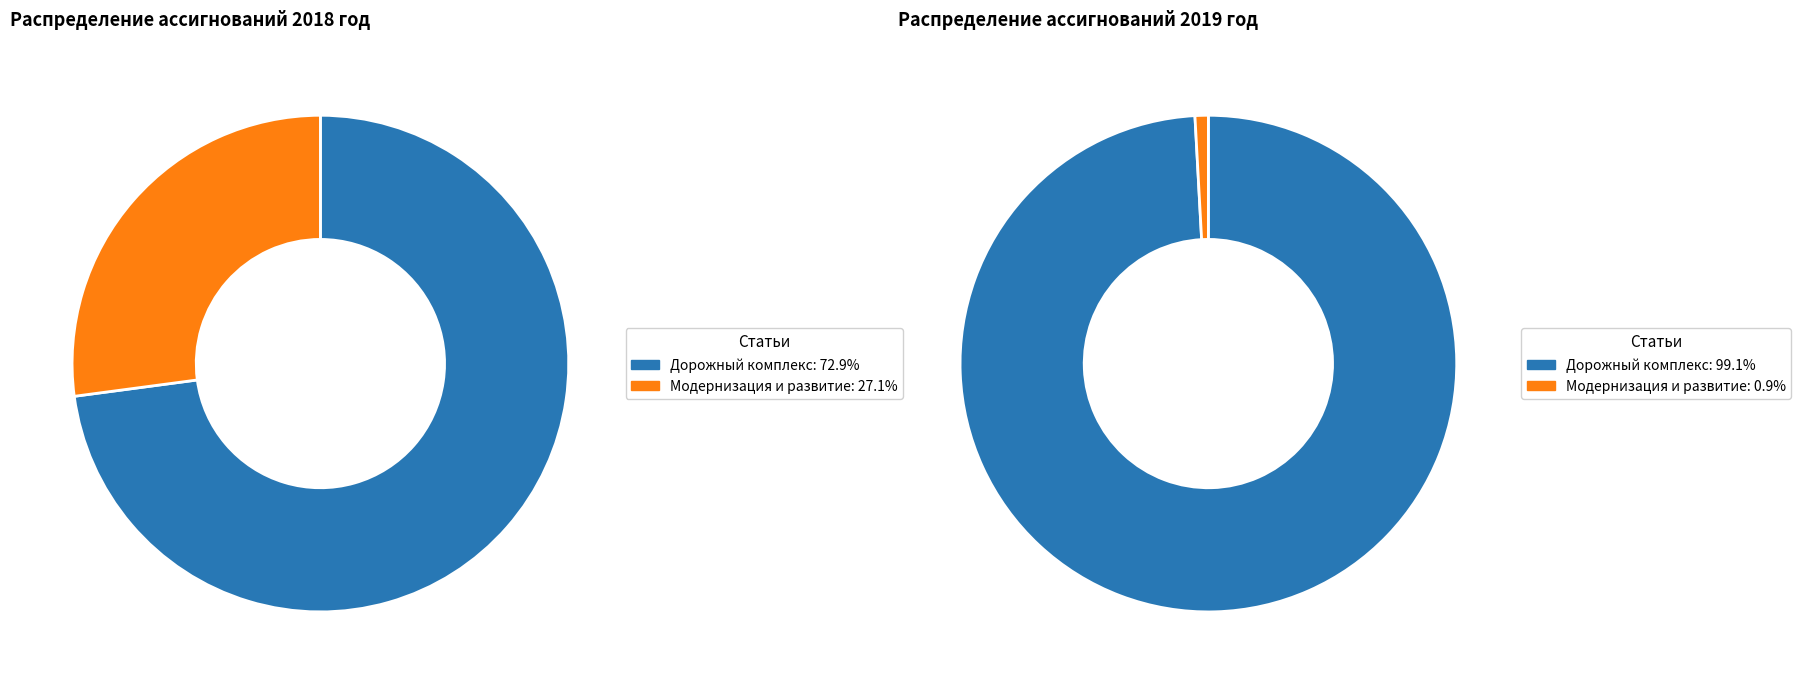

What percentage is the Модернизация и развитие slice, to the nearest percent?

27%